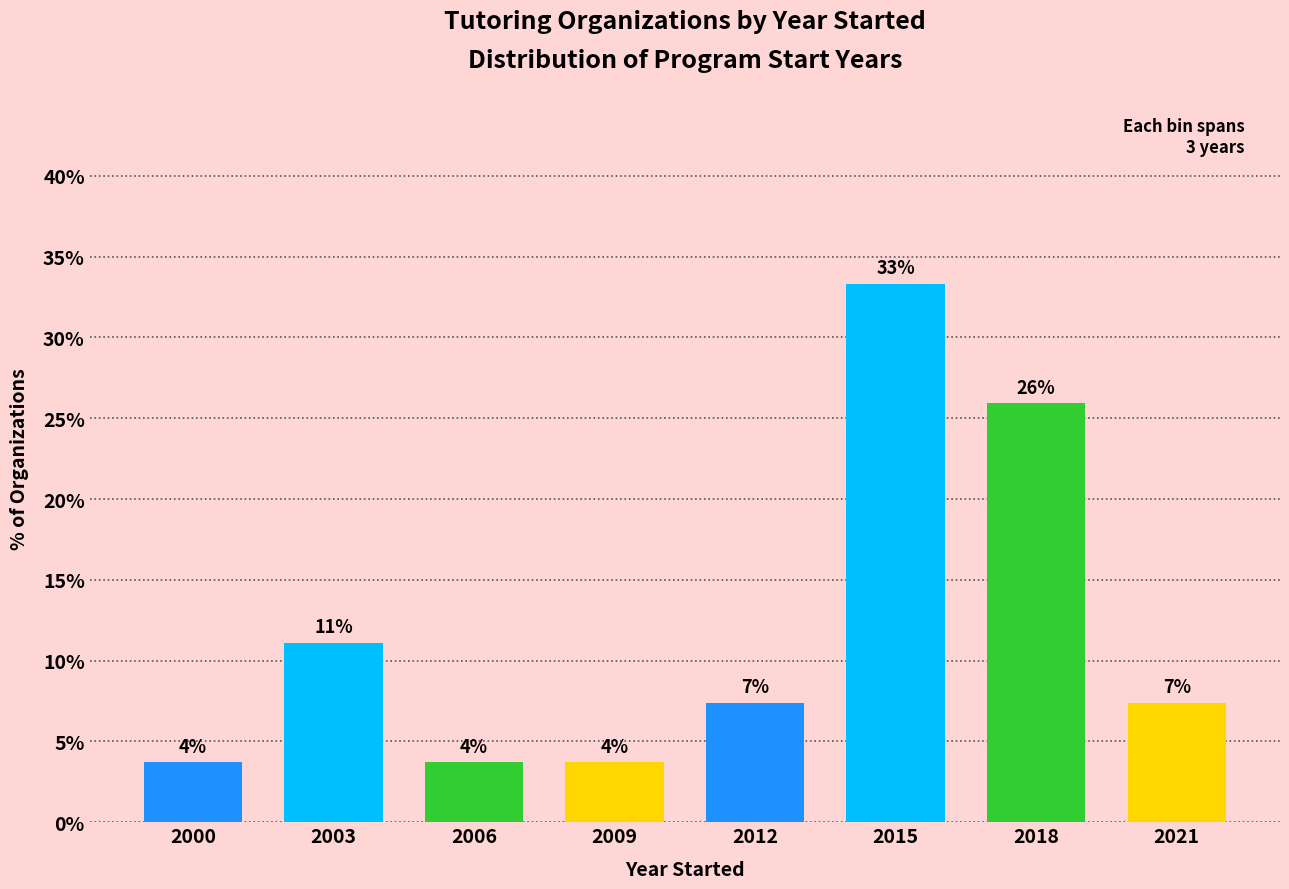

Are the bars horizontal?

No